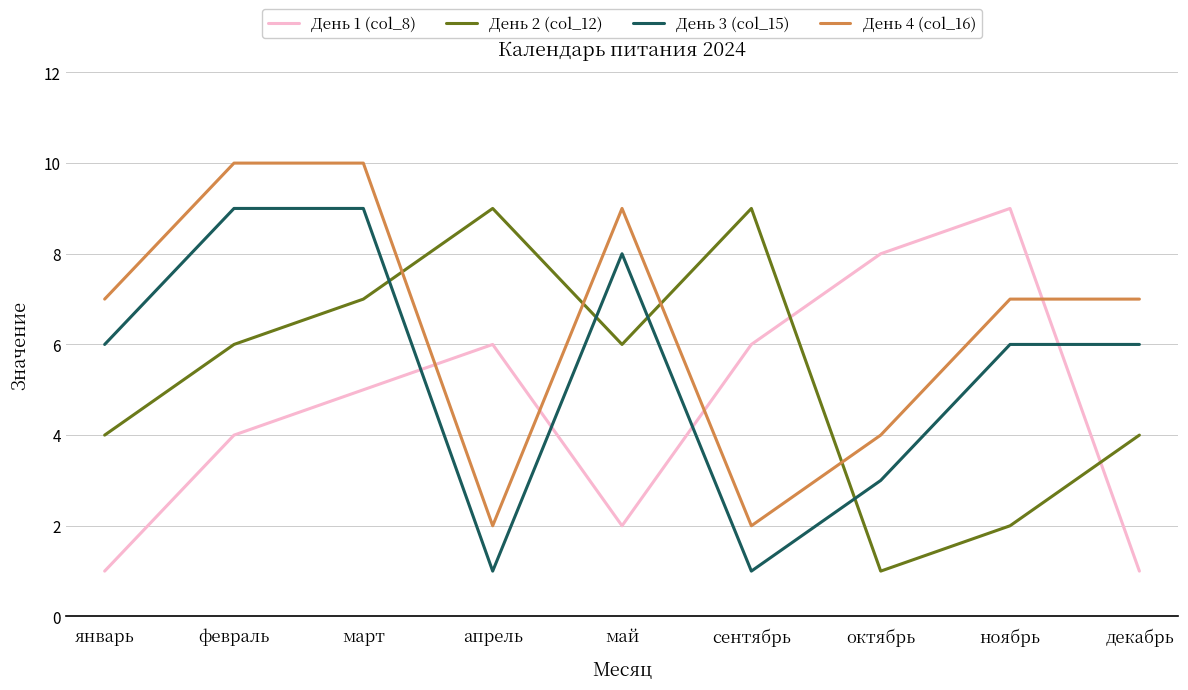

How many interior local valleys does the День 3 (col_15) series have?

2